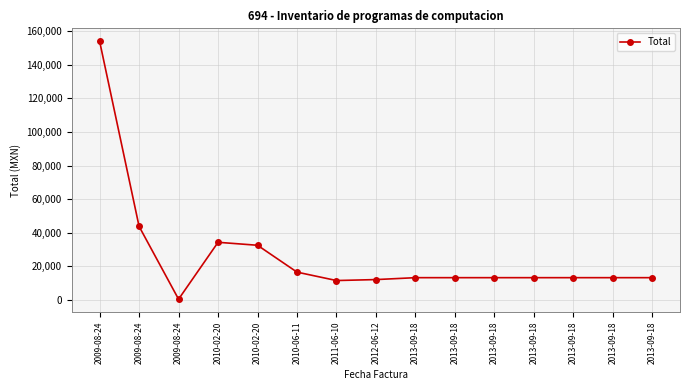

Where is the first local maximum?

2010-02-20